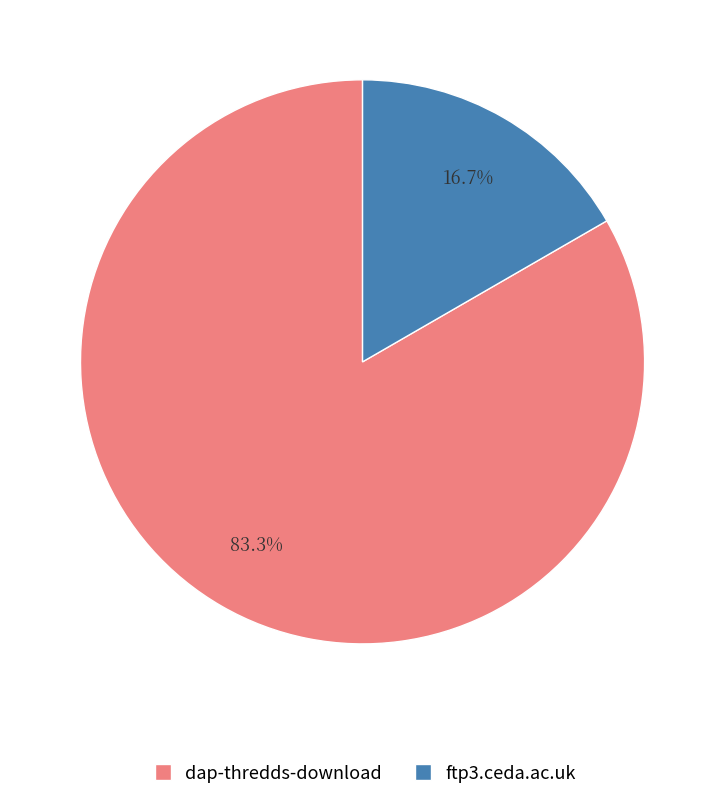

To the nearest percent, what portion does dap-thredds-download represent?

83%